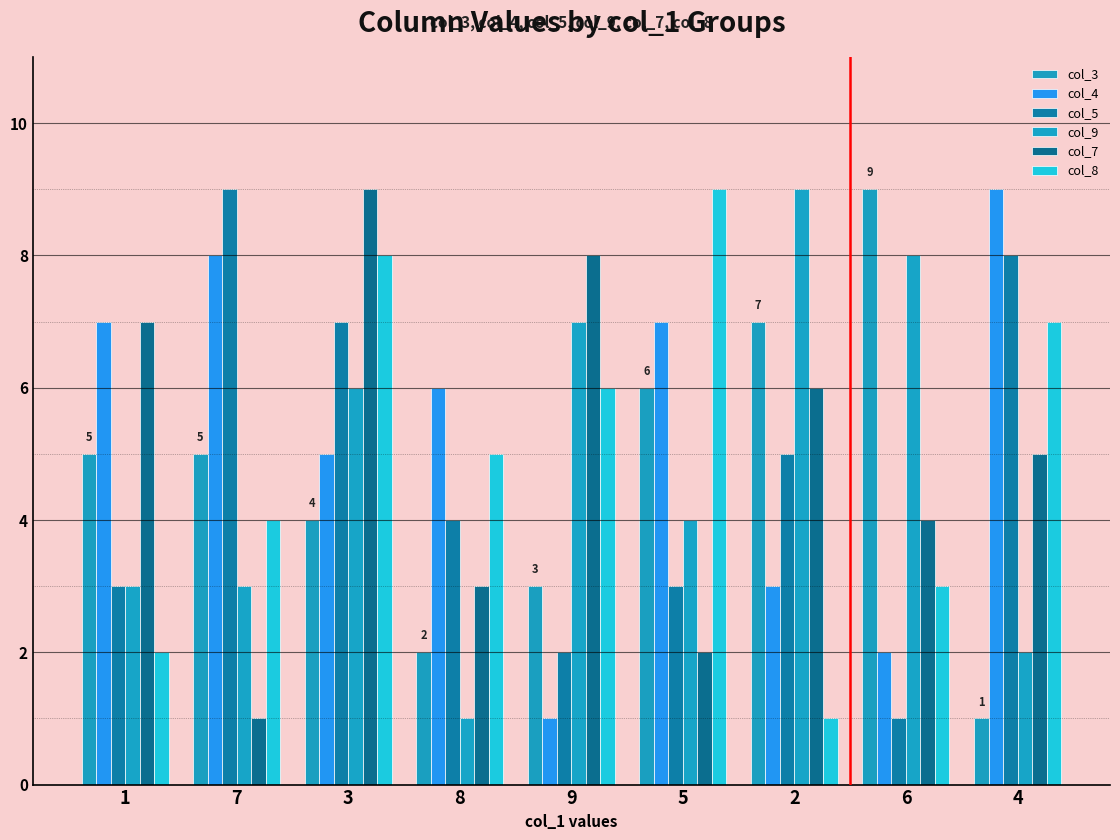

At which label does col_5 first exceed 4?

7